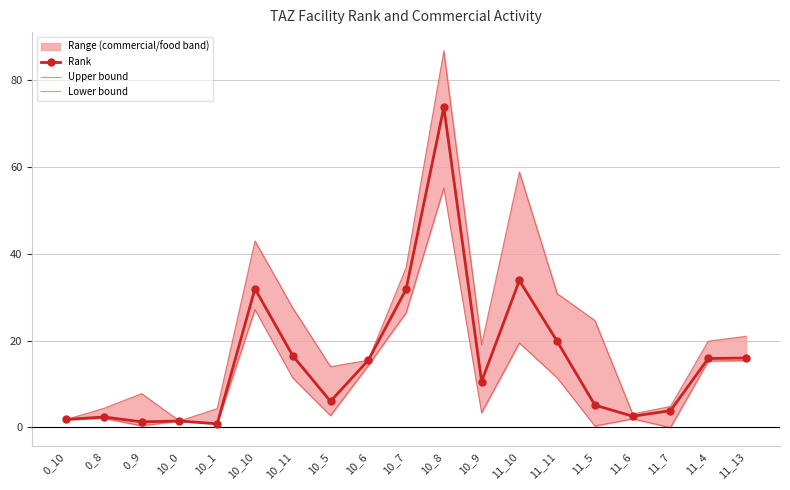

What is the label of the 14th point from the right?

10_10